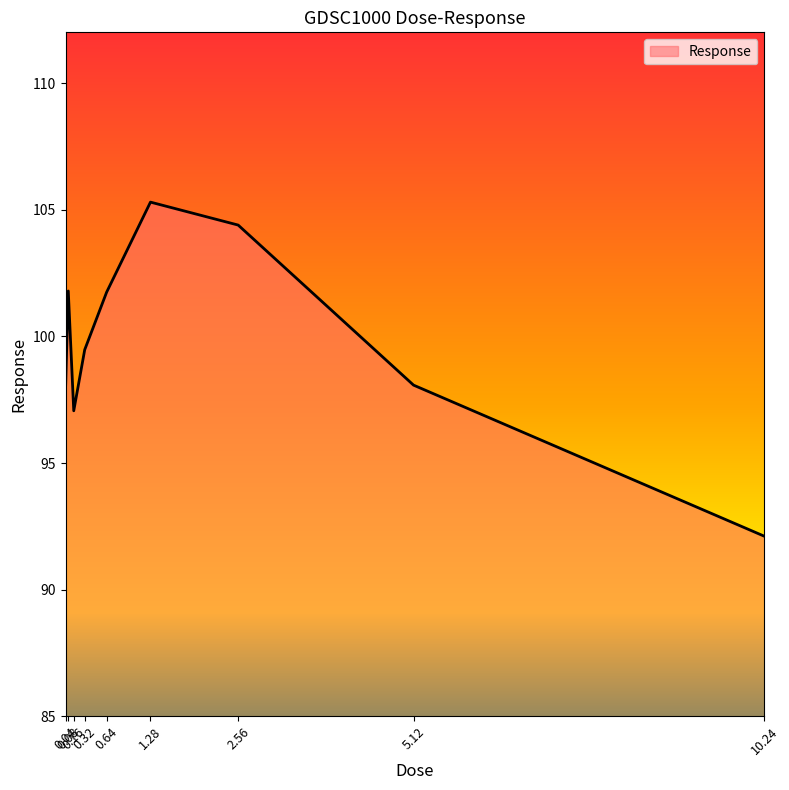

What is the difference between the maximum and minimum values?

13.2